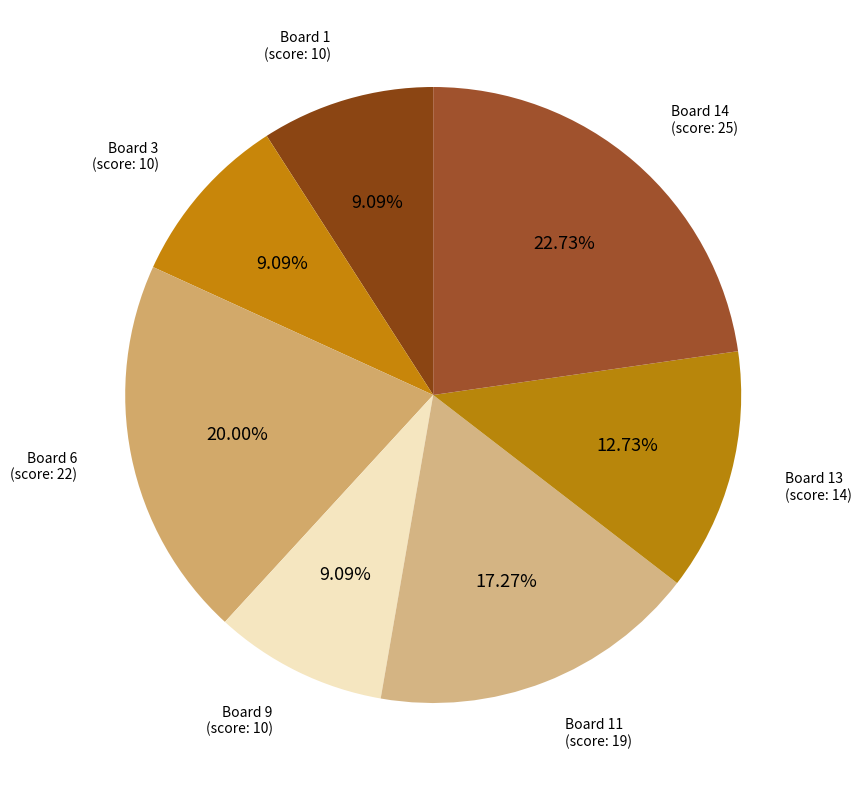

Is the sum of Board 13 (score: 14) and Board 14 (score: 25) greater than half?

No